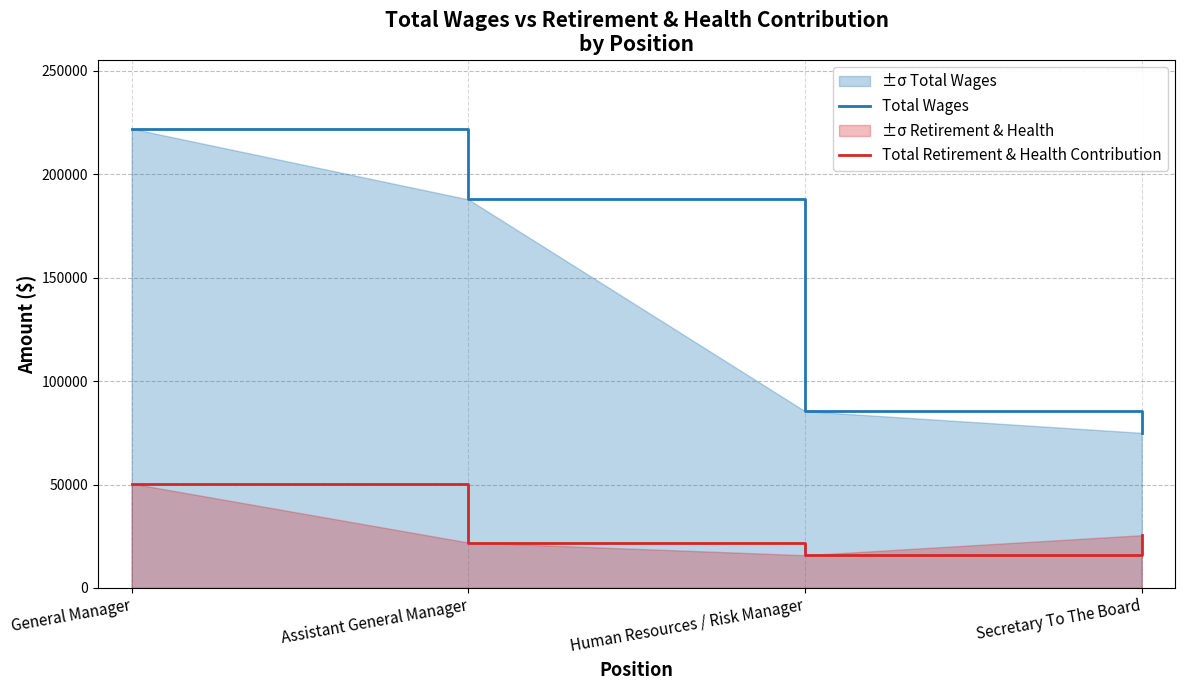

At which label does Total Retirement & Health Contribution reach its peak?

General Manager